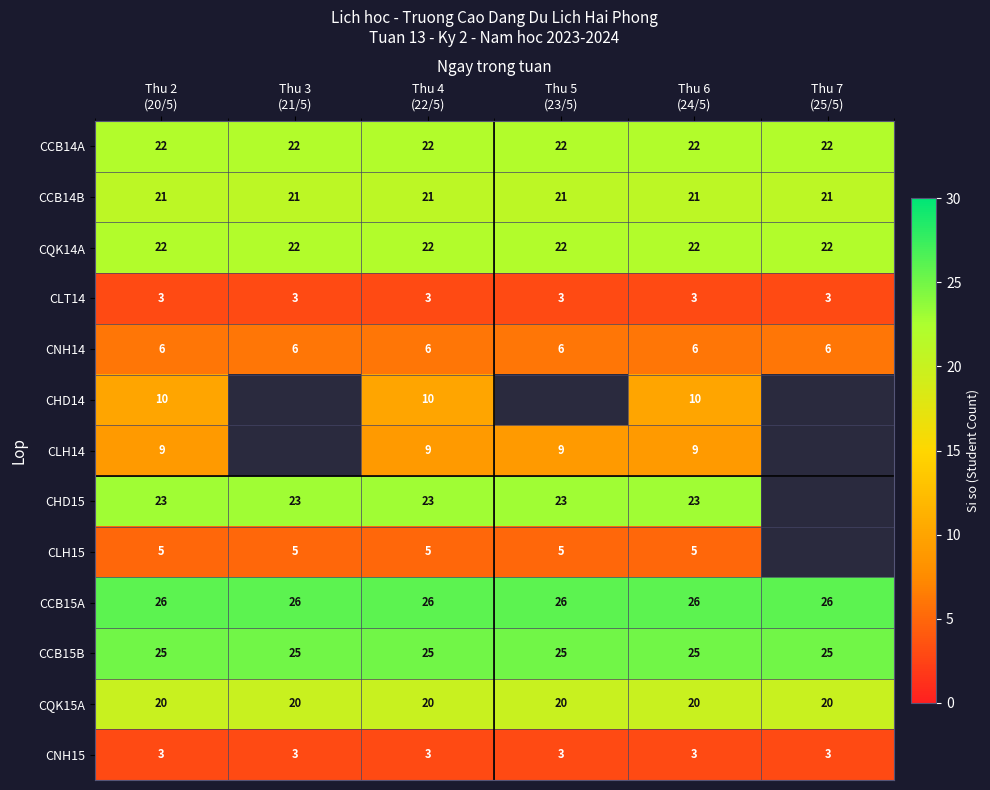

What is the maximum value for CCB14A?

22